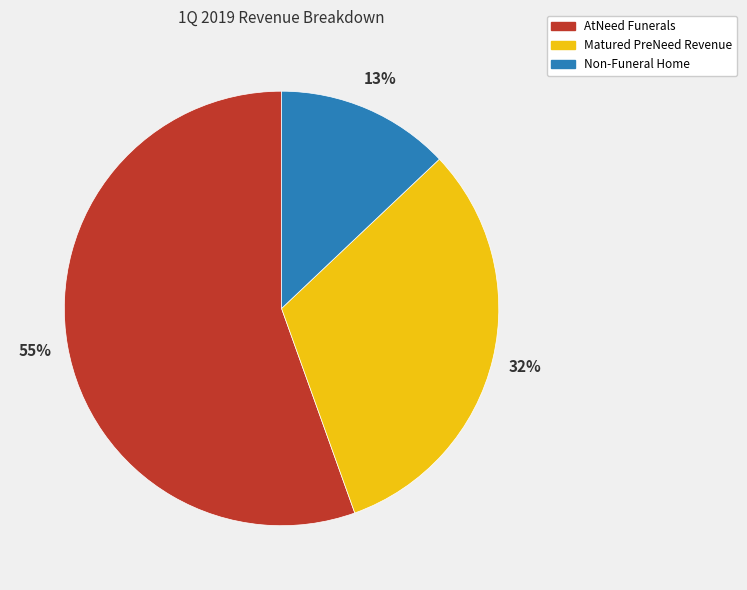

What percentage is the Matured PreNeed Revenue slice, to the nearest percent?

32%